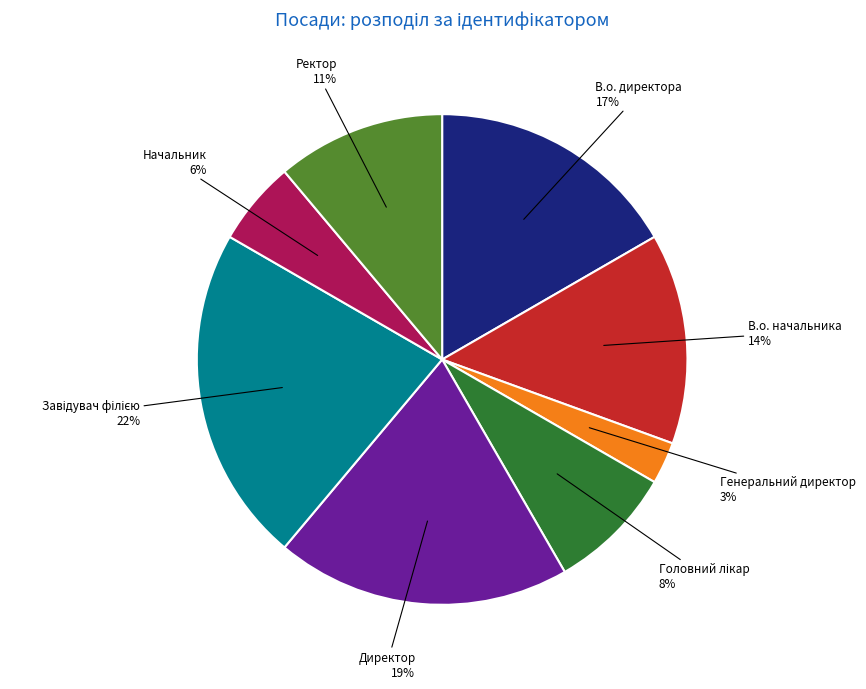

Do Ректор and В.о. начальника together represent more than half of the pie?

No